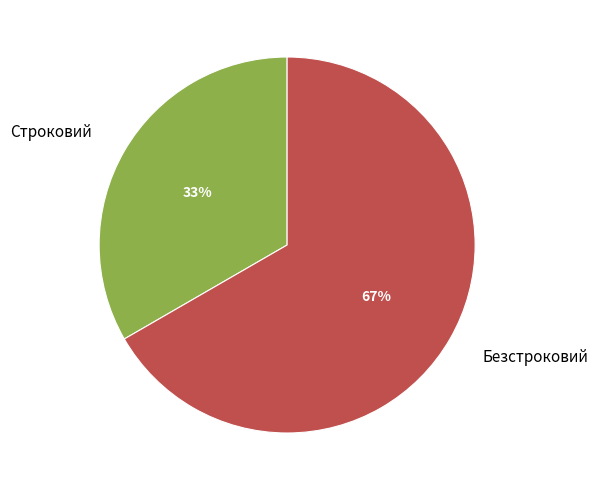

The Строковий slice represents 25% of the pie. True or false?

False